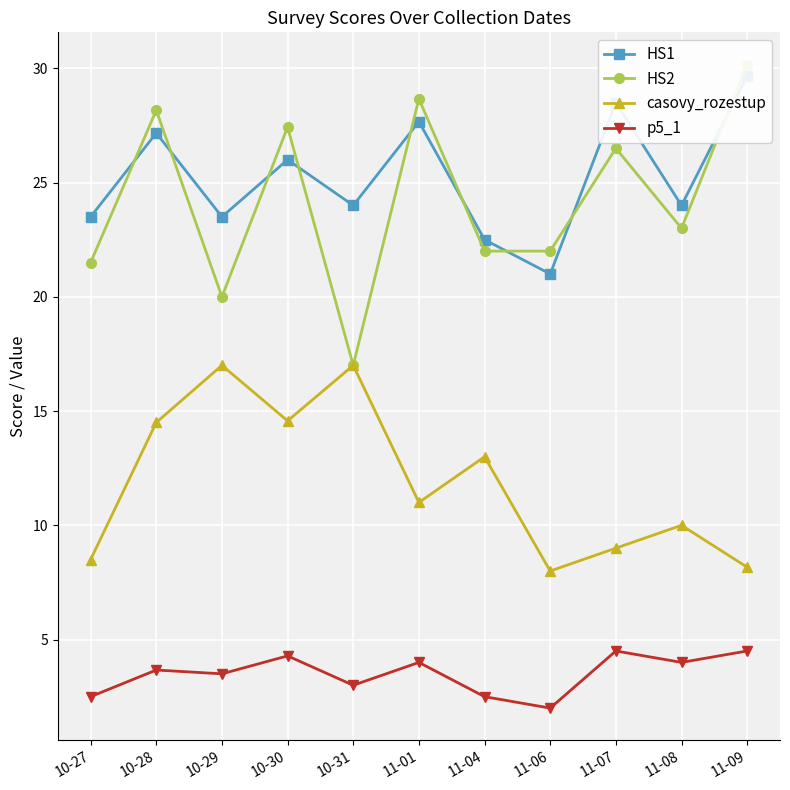

What is the highest value of the HS2 series?

30.2